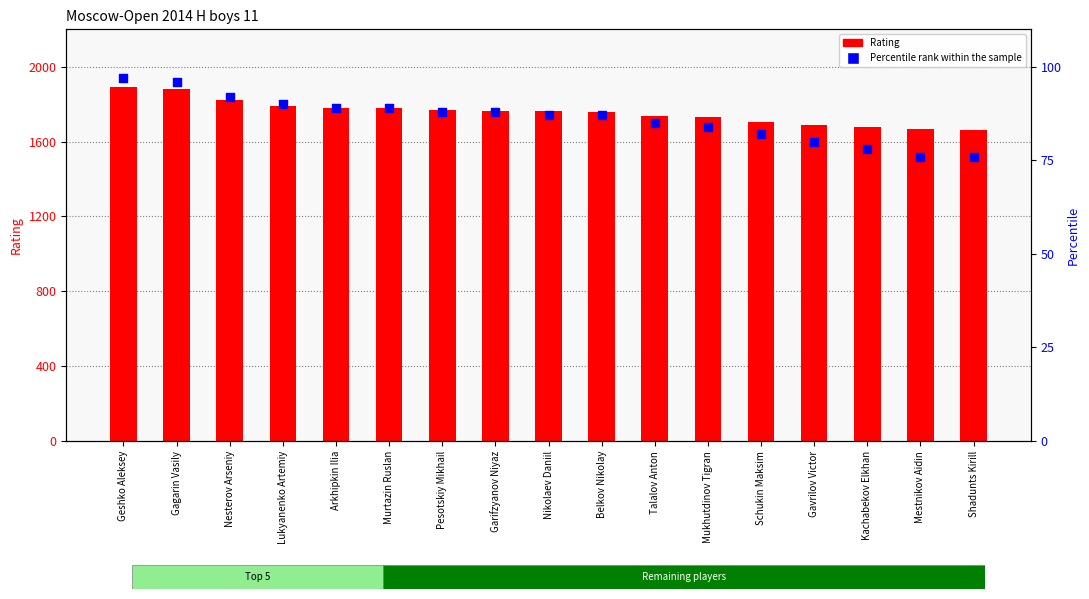

Which series reaches the minimum Y coordinate?

Percentile rank within the sample